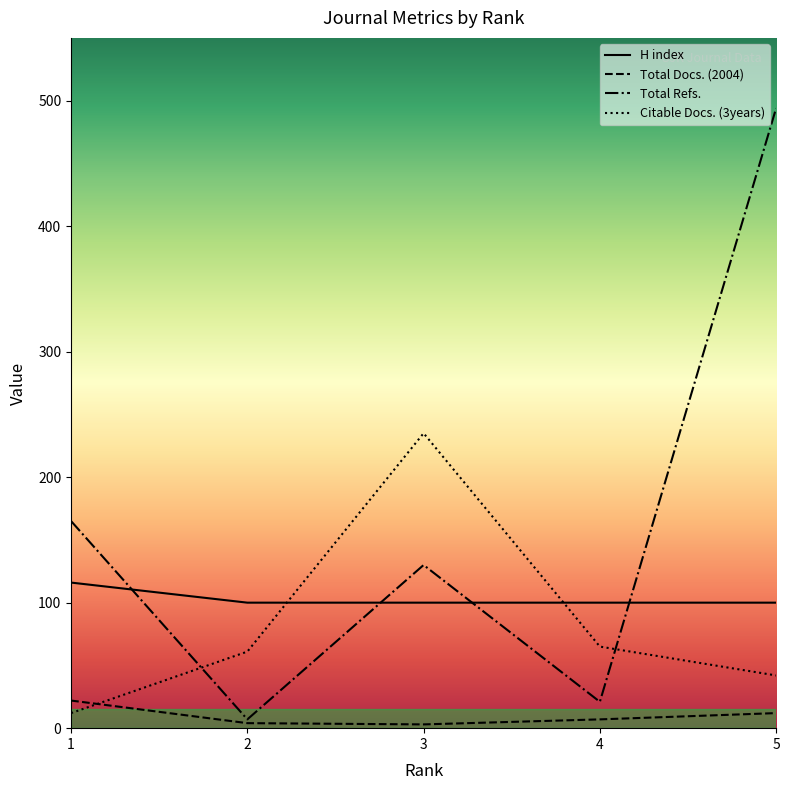

How many lines are shown in the chart?

4